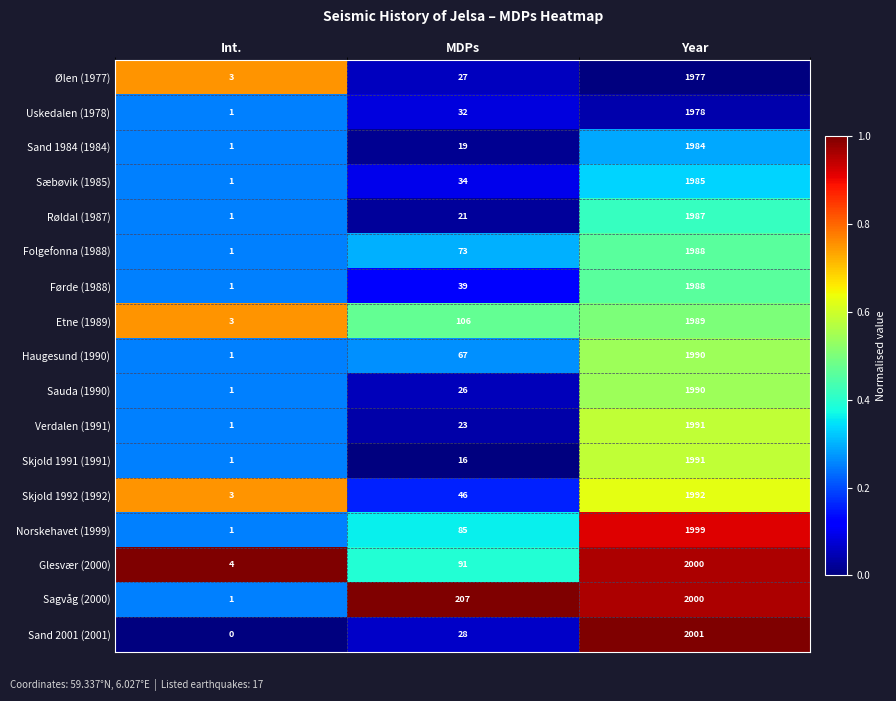

Which series has the widest spread of values?

Sand 2001 (2001)